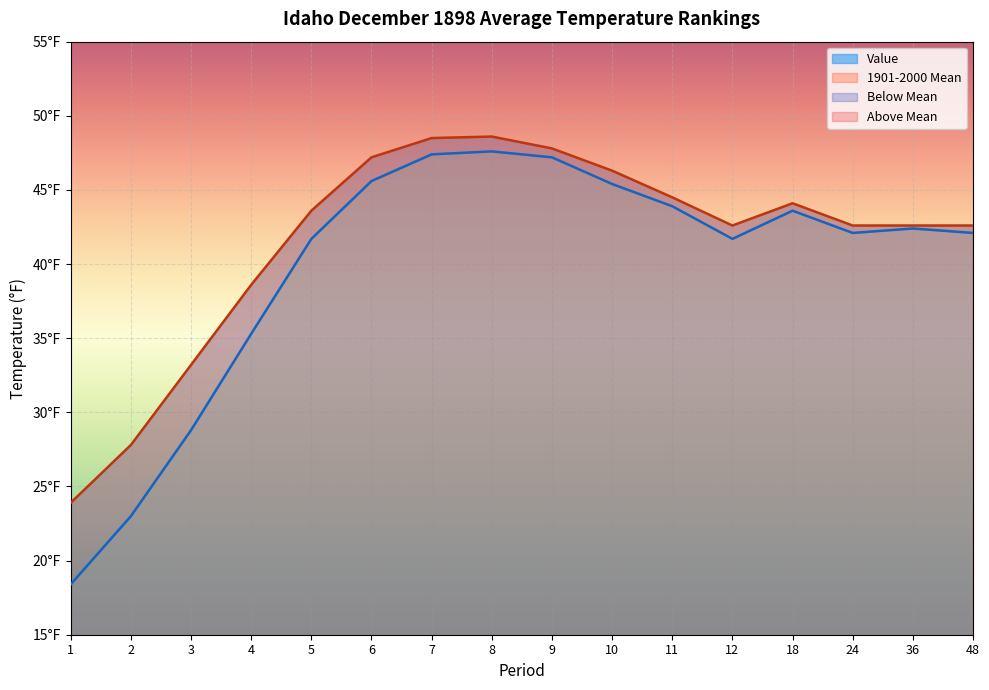

Rank the series at 1 from lowest to highest value.

Value, 1901-2000 Mean